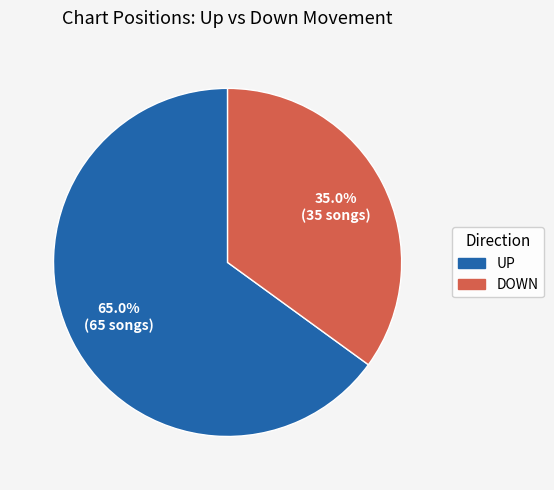

Is there a majority slice in this chart?

Yes